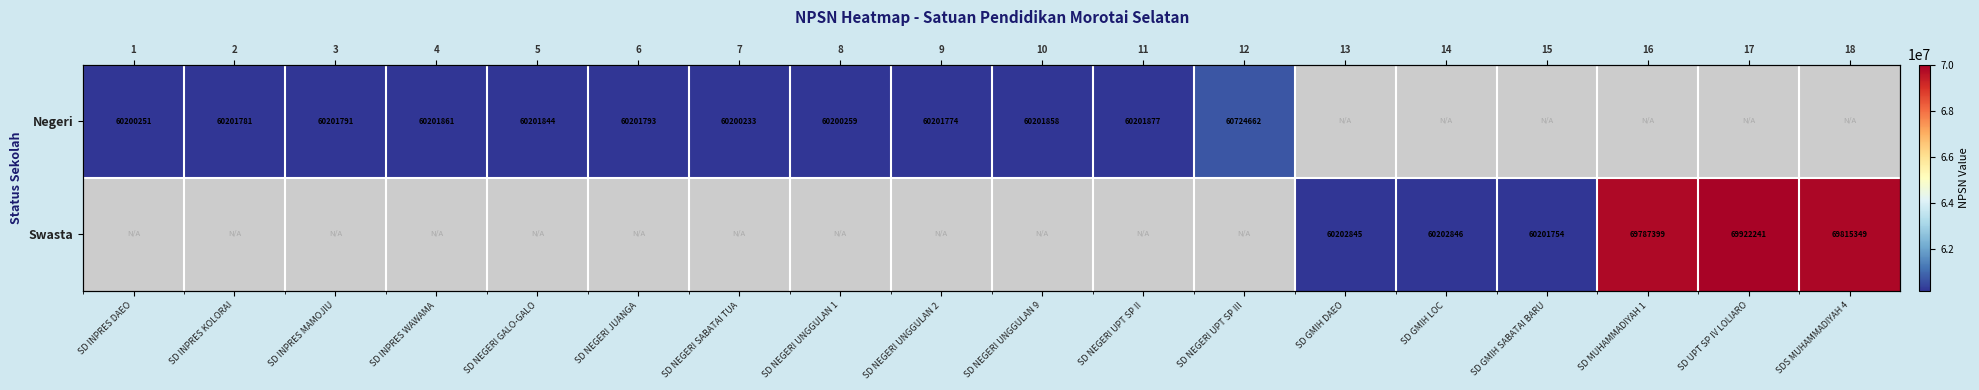

Where is Negeri nearest to the value 30362331?

SD NEGERI SABATAI TUA